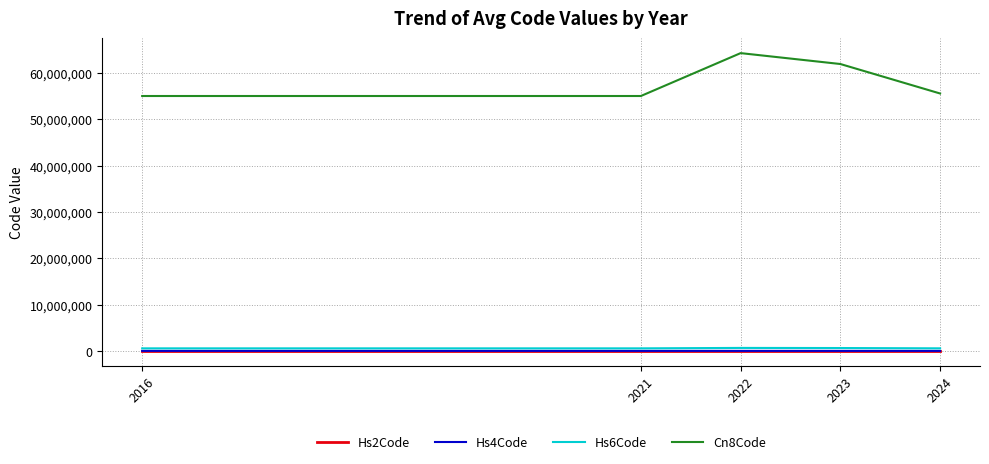

Which series has the largest total across all categories?

Cn8Code